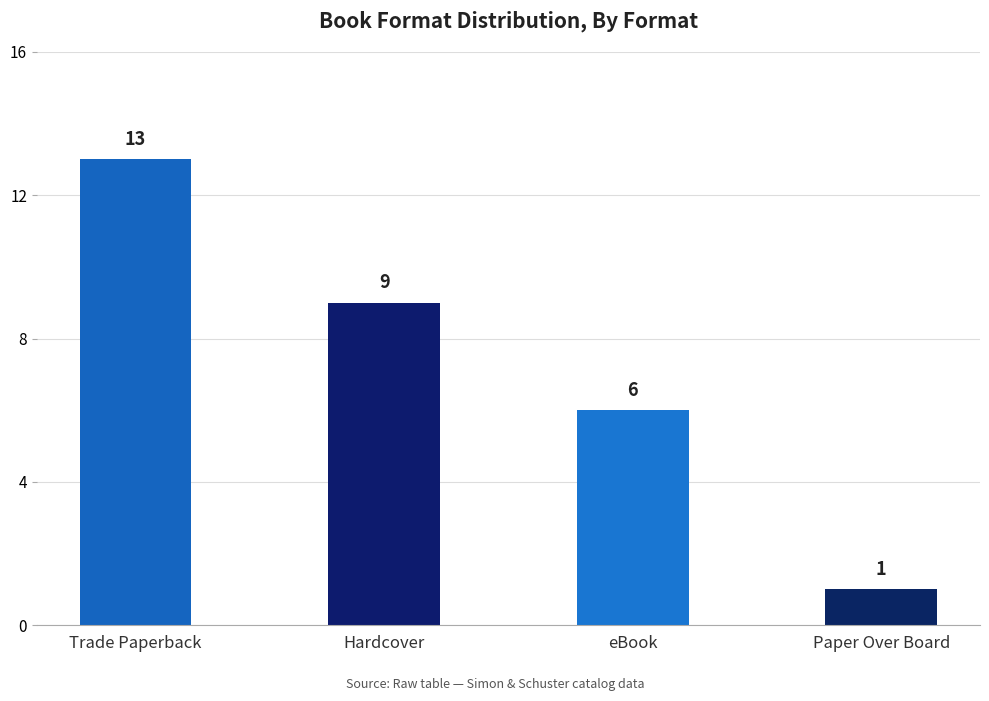

True or false: the data shows 2 at Paper Over Board.

False